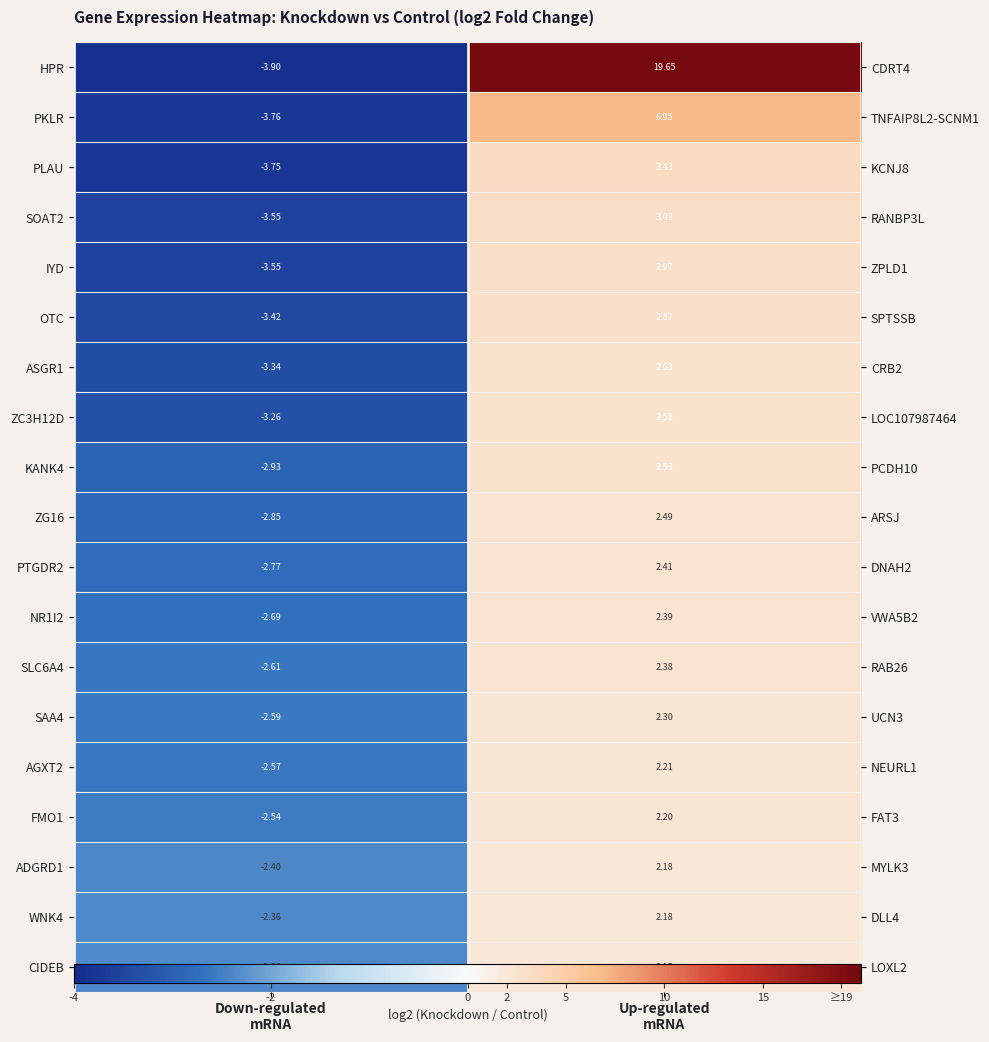

The NR1I2 series shows 3.9 at Up-regulated mRNA. True or false?

False